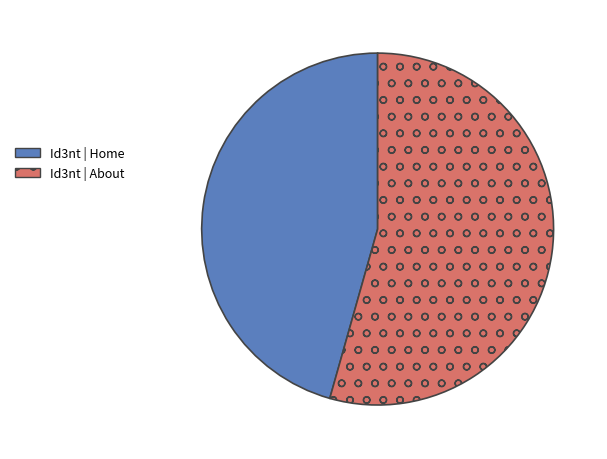

Combined, do Id3nt | Home and Id3nt | About account for over 50%?

Yes